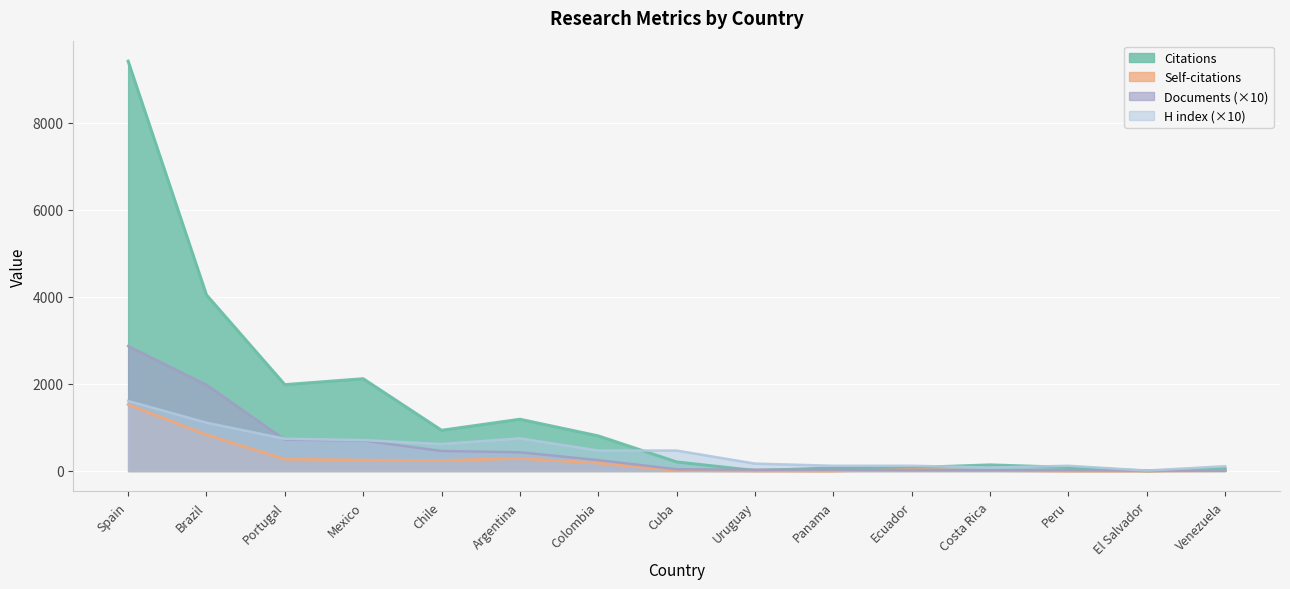

At which label does Self-citations reach its peak?

Spain